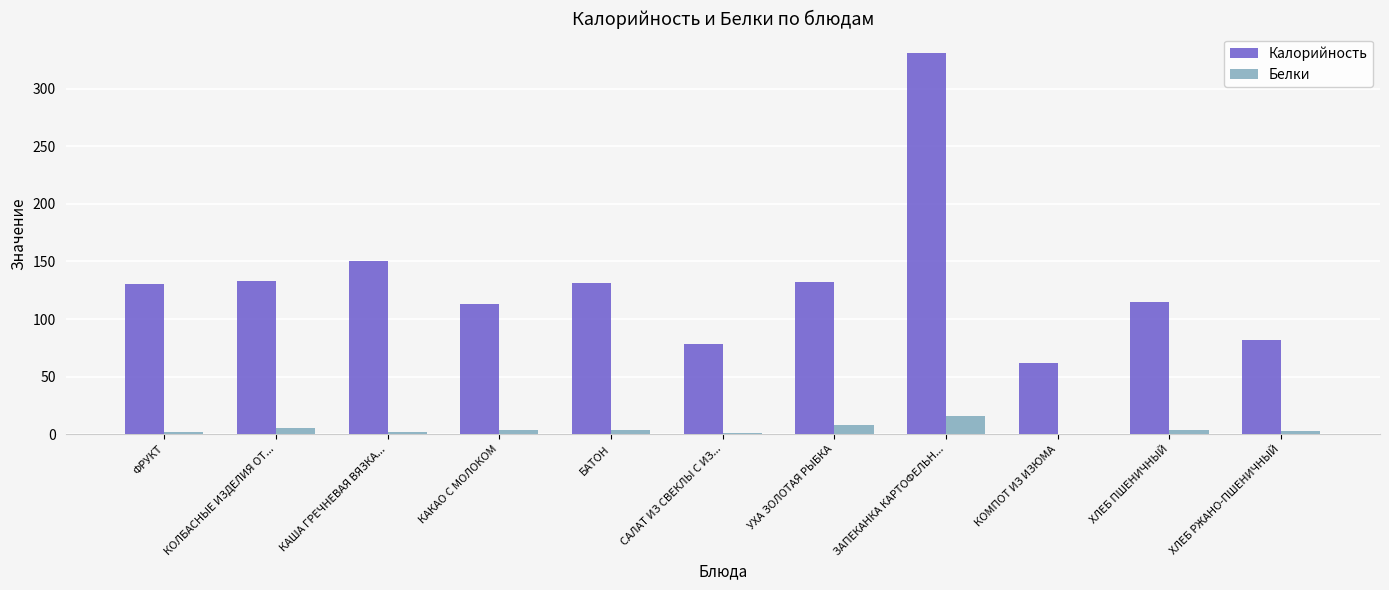

The value of Белки at ФРУКТ is 2.0. True or false?

True